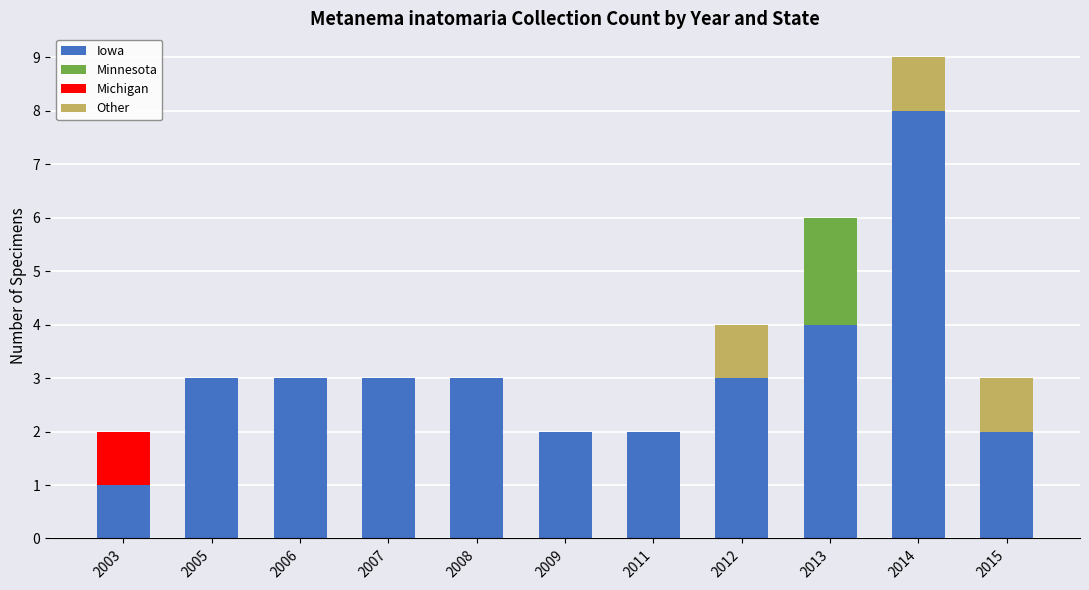

What is the maximum value for Iowa?

8